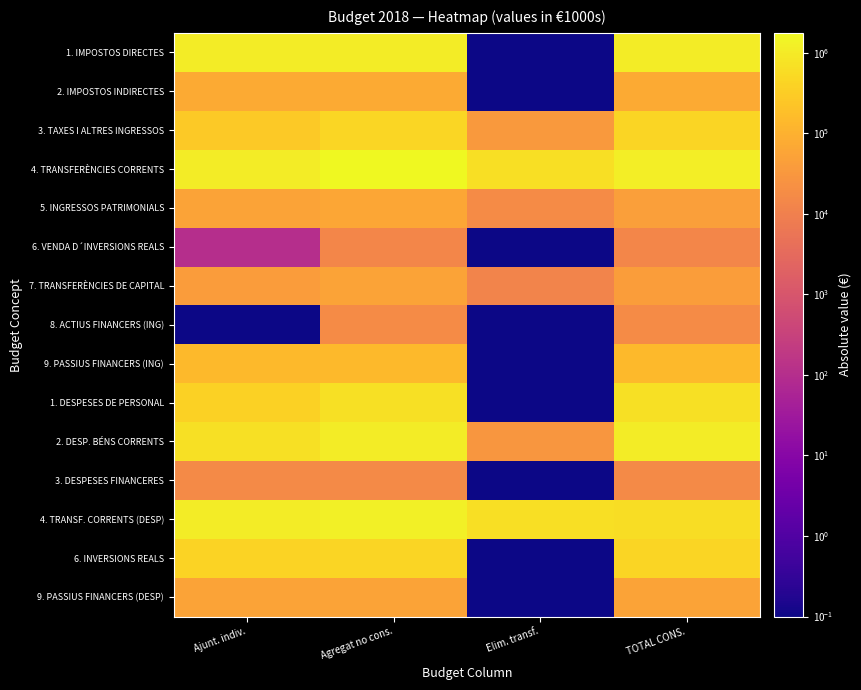

At how many categories does at least one series exceed 1018825?

3